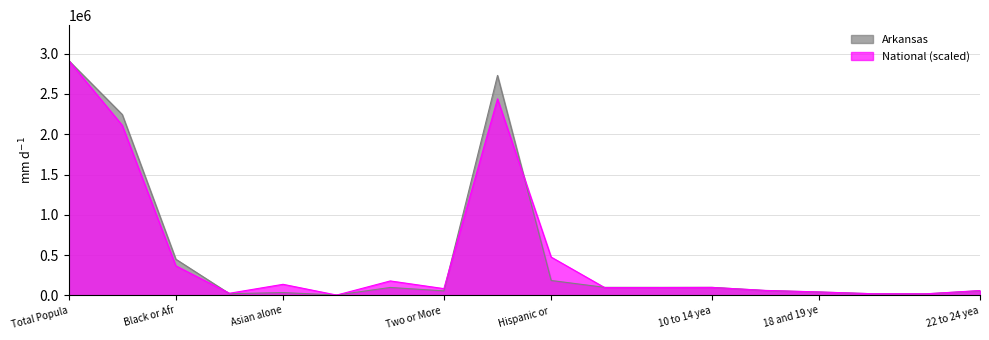

How many values in the Arkansas series are below 99571?

9